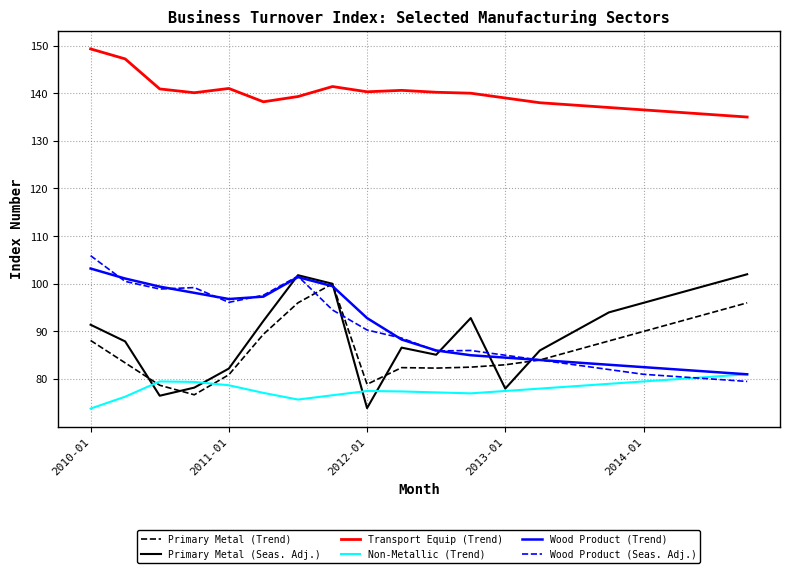

What is the greatest value displayed?

149.3